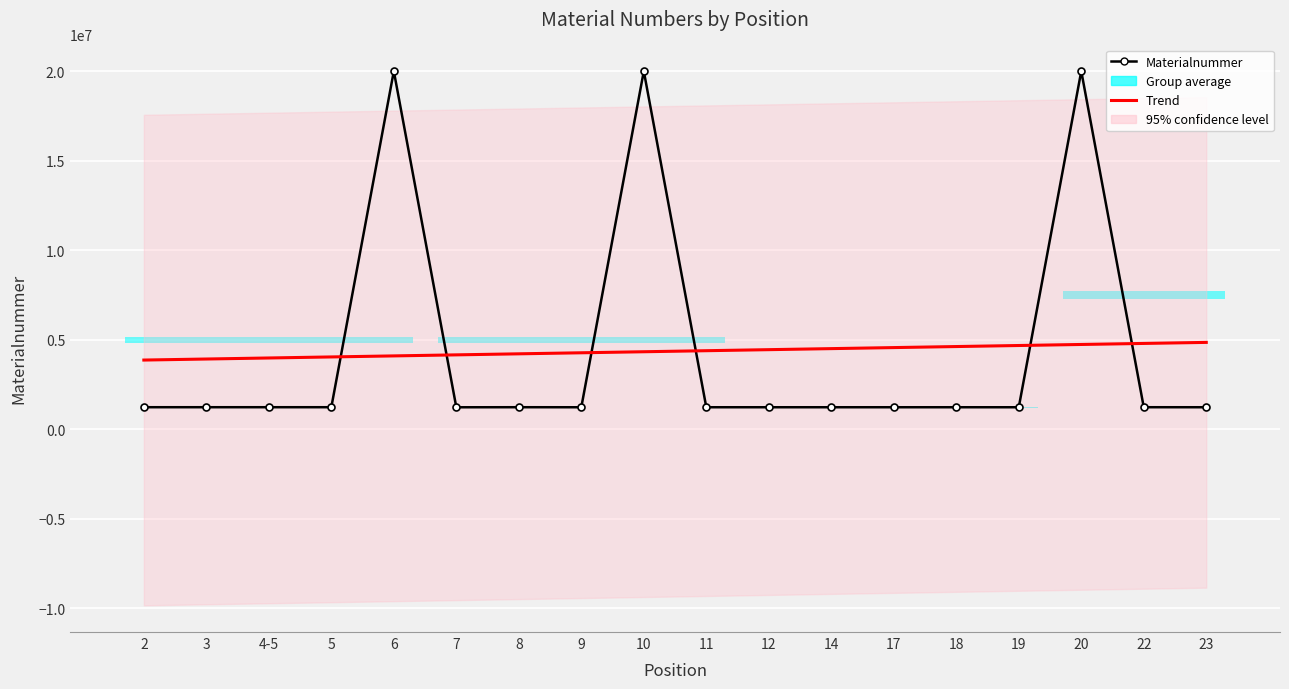

What is the label of the 6th point from the left?

7